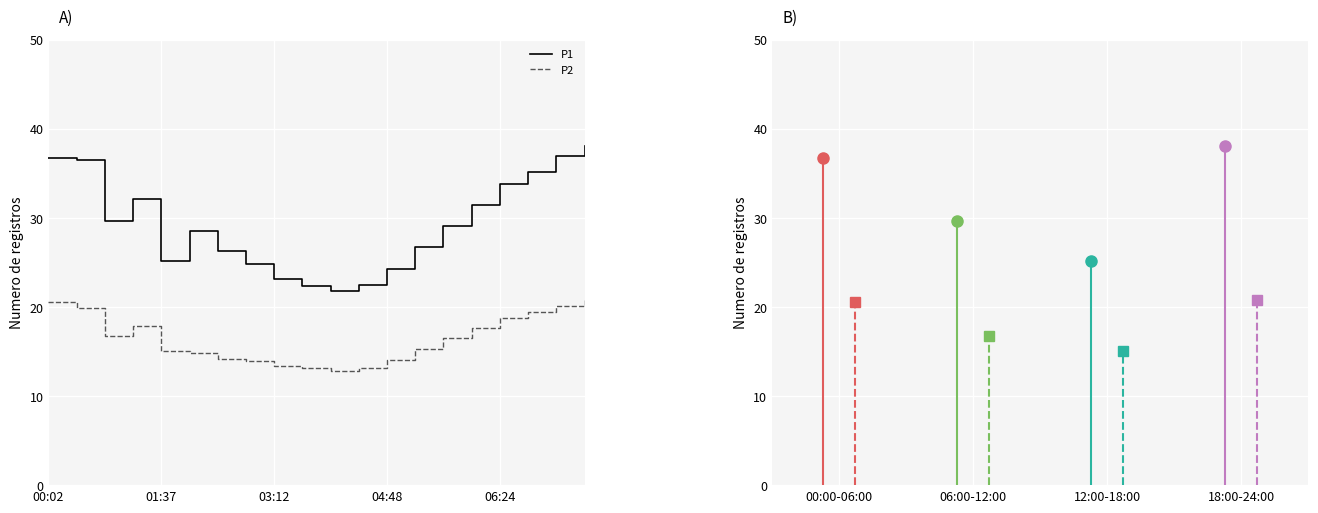

True or false: P1 and P2 intersect in this chart.

False